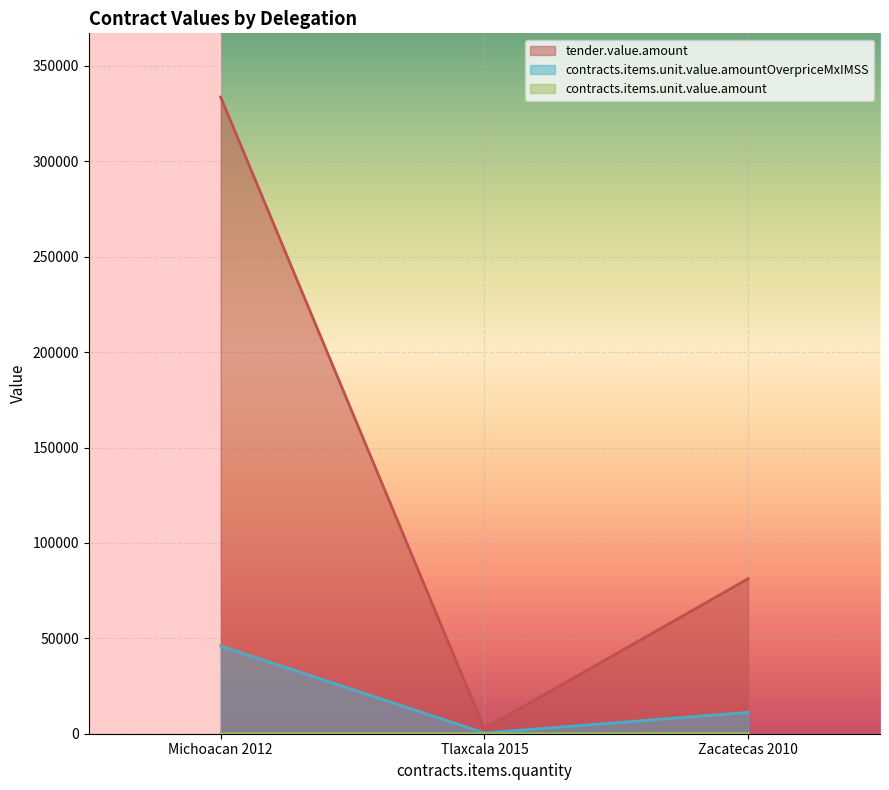

Reading left to right, transcribe all the data shown in this chart.

tender.value.amount: Michoacan 2012=333708.8	Tlaxcala 2015=2610.0	Zacatecas 2010=81240.7
contracts.items.unit.value.amountOverpriceMxIMSS: Michoacan 2012=46028.8	Tlaxcala 2015=360.0	Zacatecas 2010=11205.6
contracts.items.unit.value.amount: Michoacan 2012=3.1	Tlaxcala 2015=2.2	Zacatecas 2010=58.5